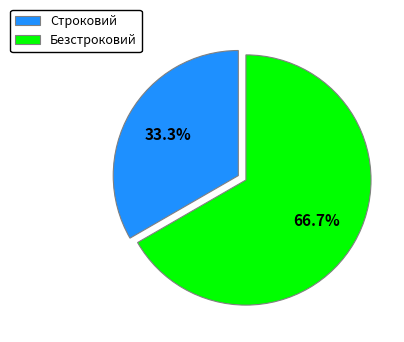

How many segments does this pie chart have?

2